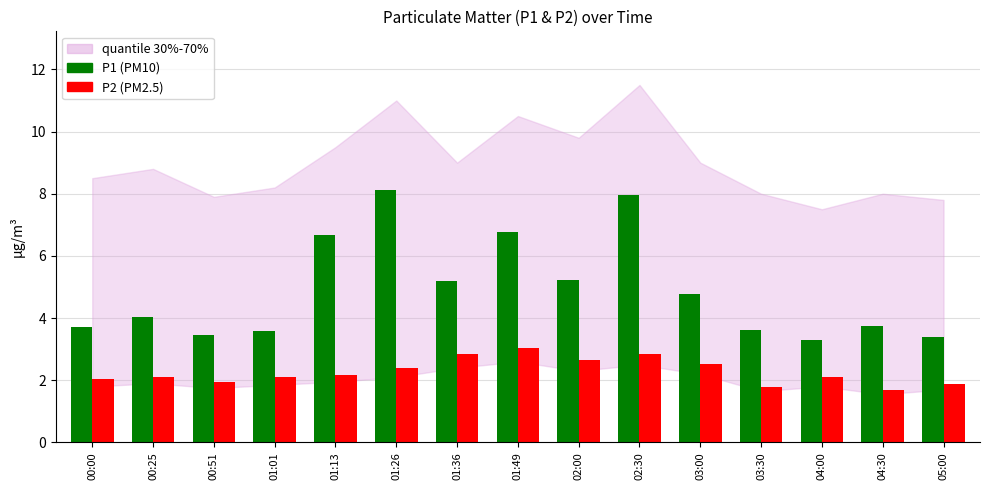

What is the spread (max minus min) of values at 01:13?

4.5